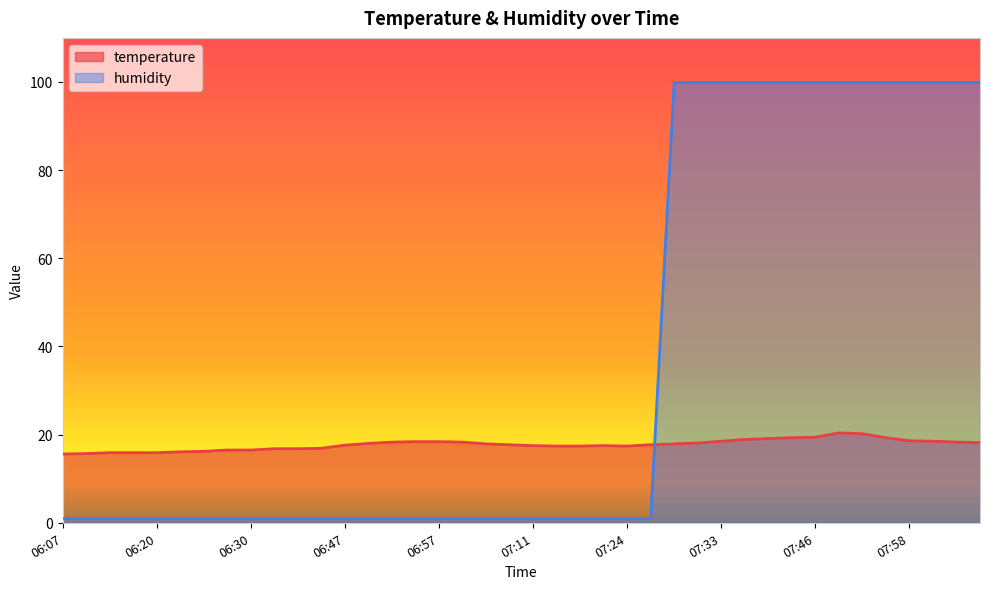

What is the difference between the highest and lowest values at 07:56?

80.6